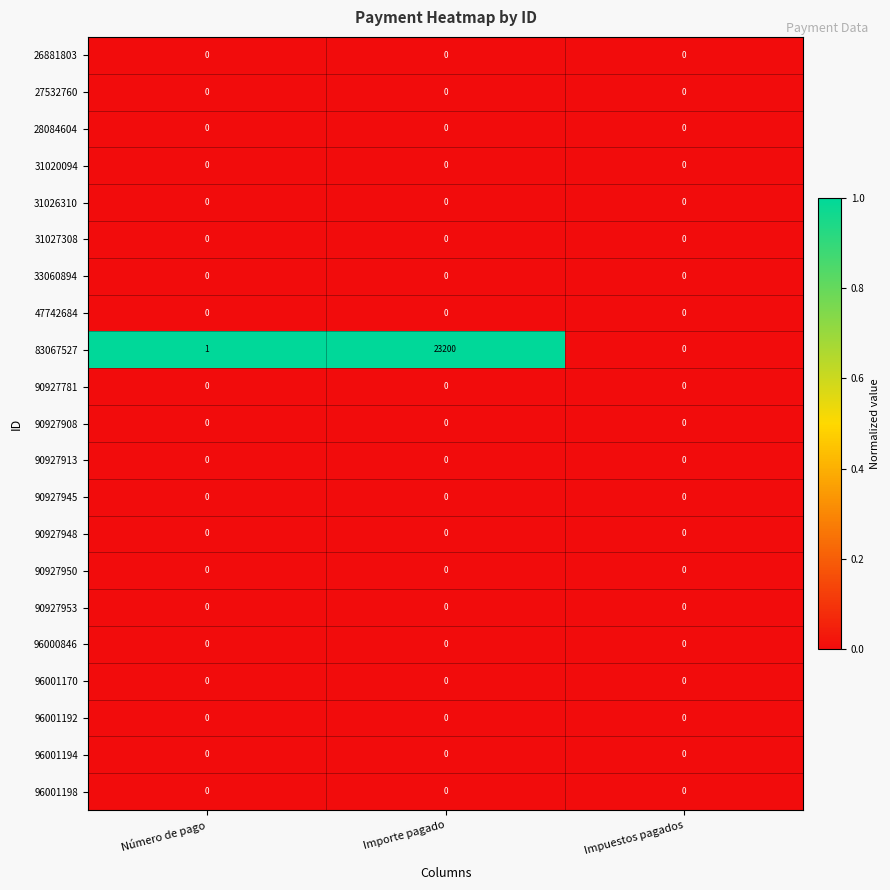

Between Número de pago and Impuestos pagados, which series saw the biggest shift?

83067527